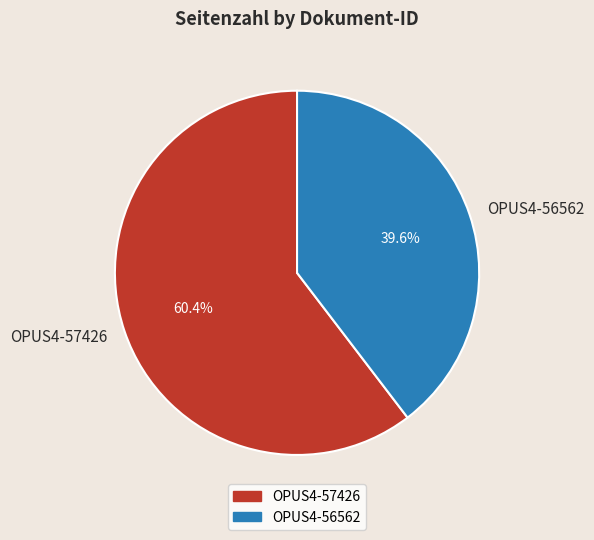

Which category has the smallest portion of the pie?

OPUS4-56562